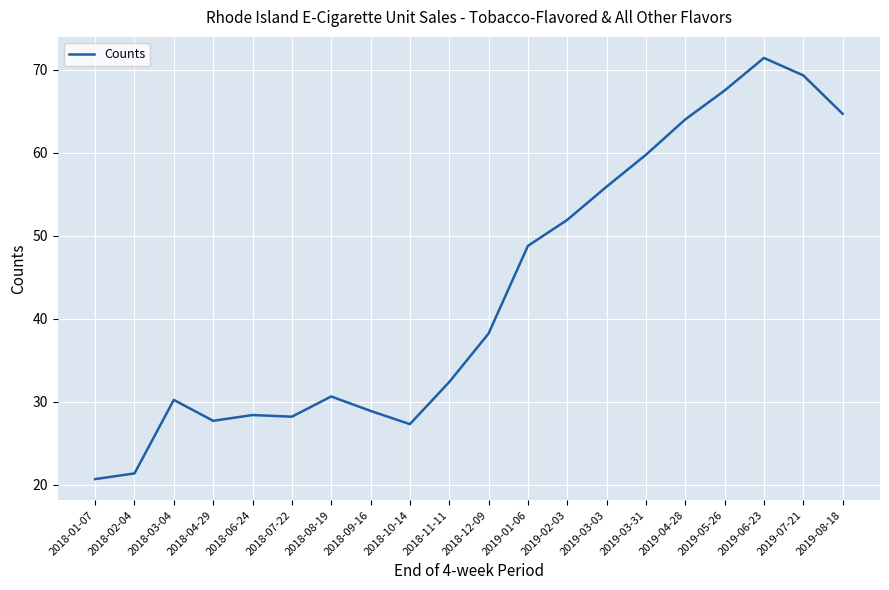

True or false: the data shows 114.1 at 2019-05-26.

False